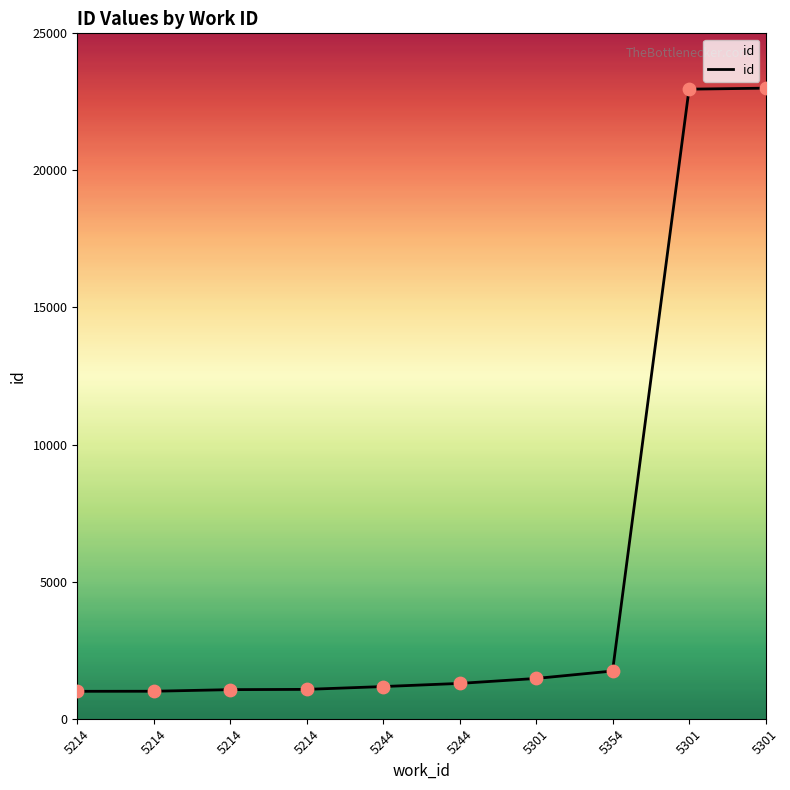

Approximately how many times larger is the value at 5214 compared to 5244?

0.8